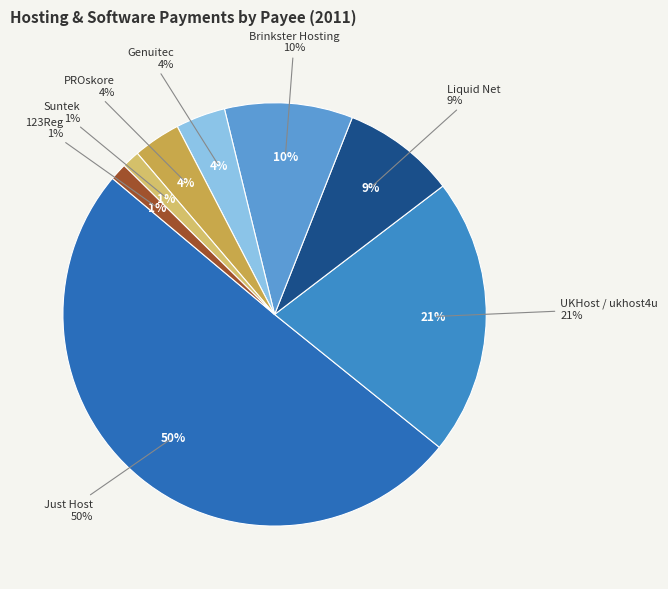

Count the number of slices in the pie.

8